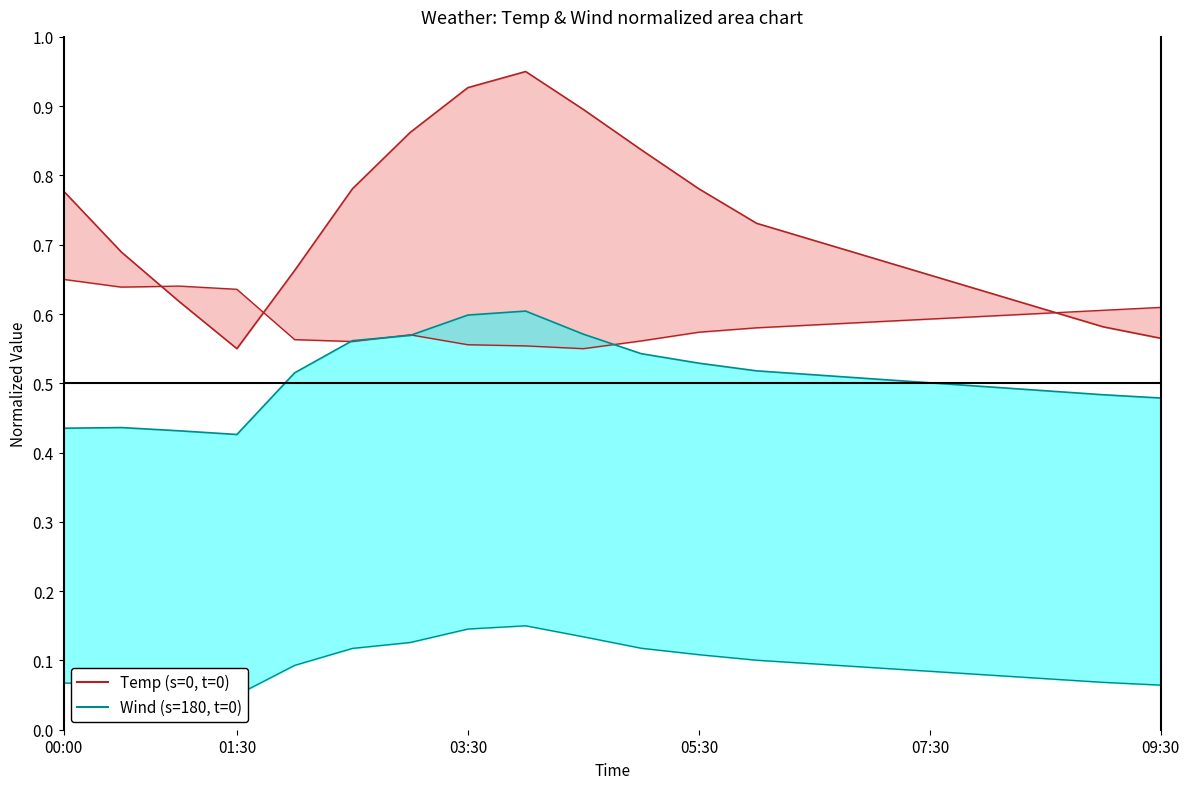

How many Temp (norm) values are between 0 and 1?

20